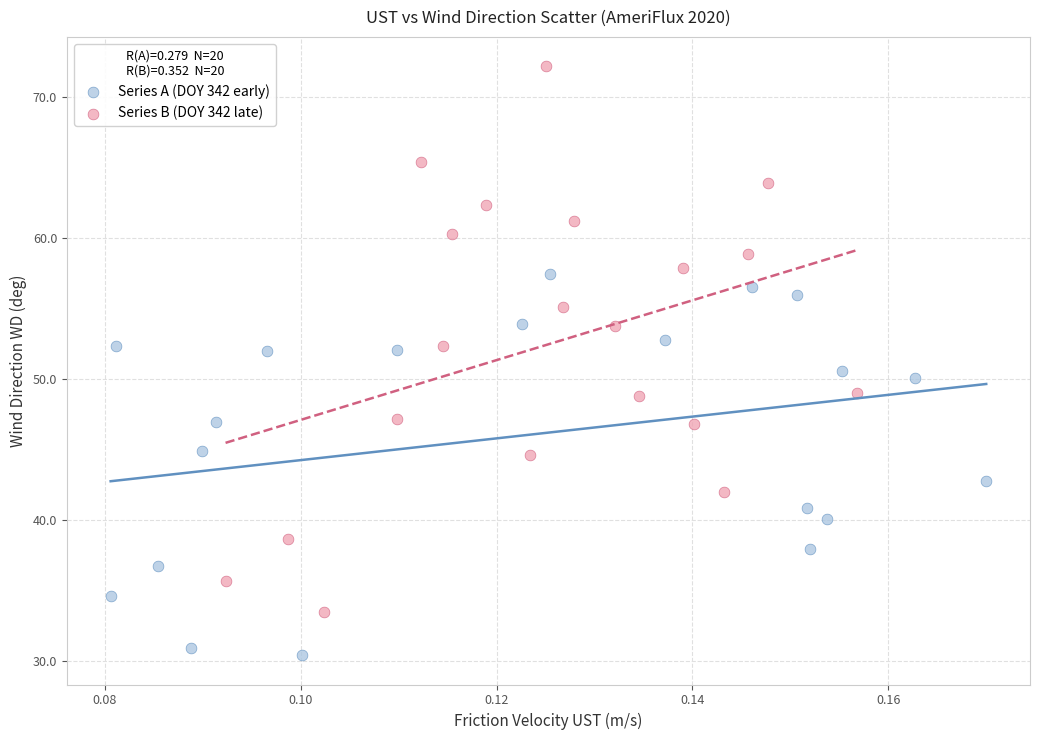

Which series has the widest spread of Y values?

Series B (DOY 342 late)